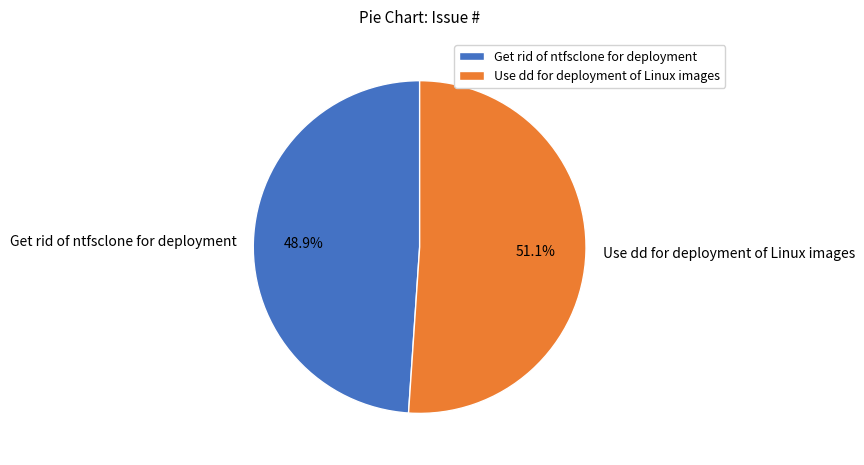

Which slice represents more than half of the pie?

Use dd for deployment of Linux images